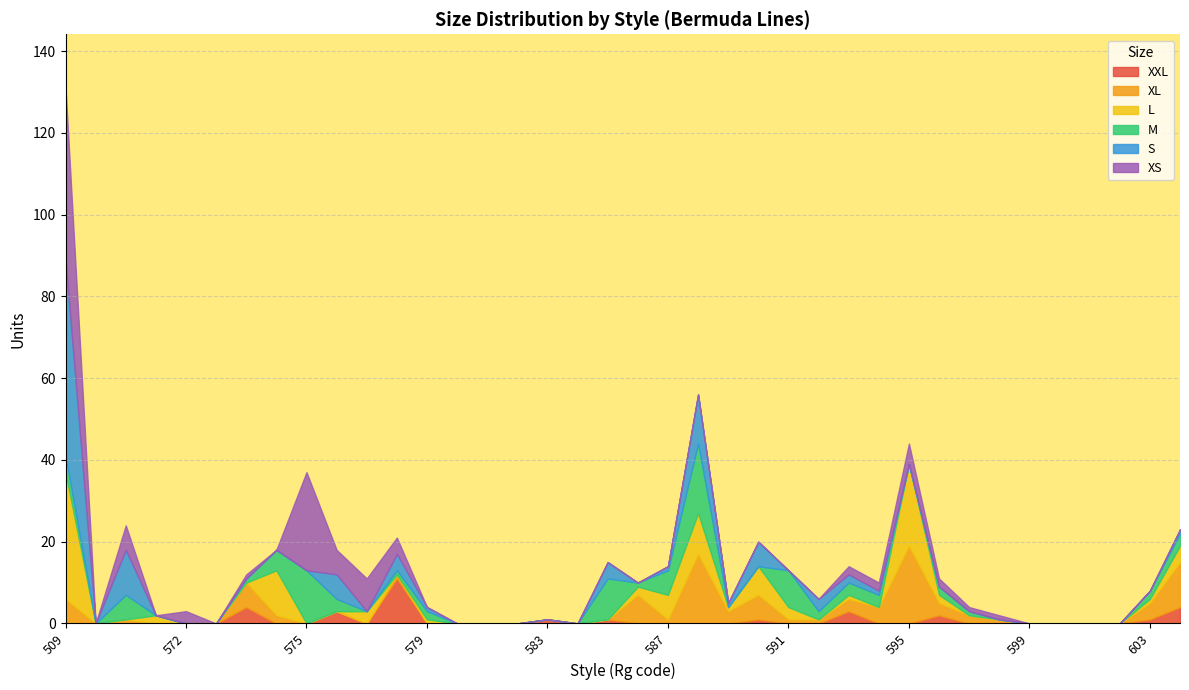

Rank the categories by L value from lowest to highest.

510, 511, 572, 512, 573, 575, 576, 578, 580, 581, 582, 583, 584, 585, 592, 594, 597, 598, 599, 600, 601, 602, 579, 589, 593, 603, 571, 586, 596, 577, 591, 604, 587, 590, 588, 574, 595, 509